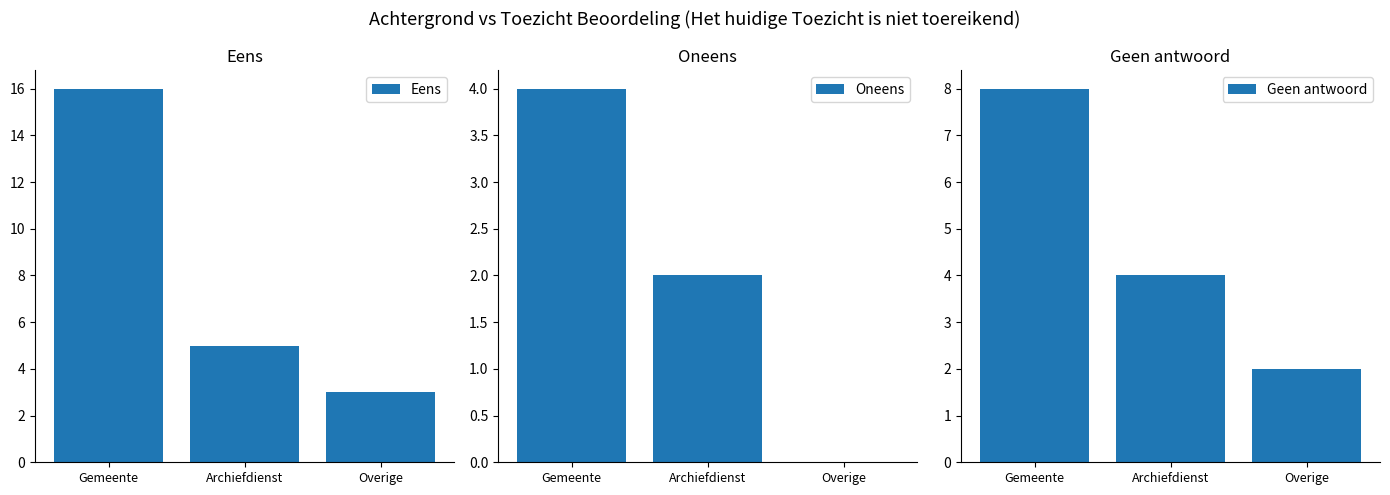

Are the bars grouped side by side (vs. stacked)?

Yes